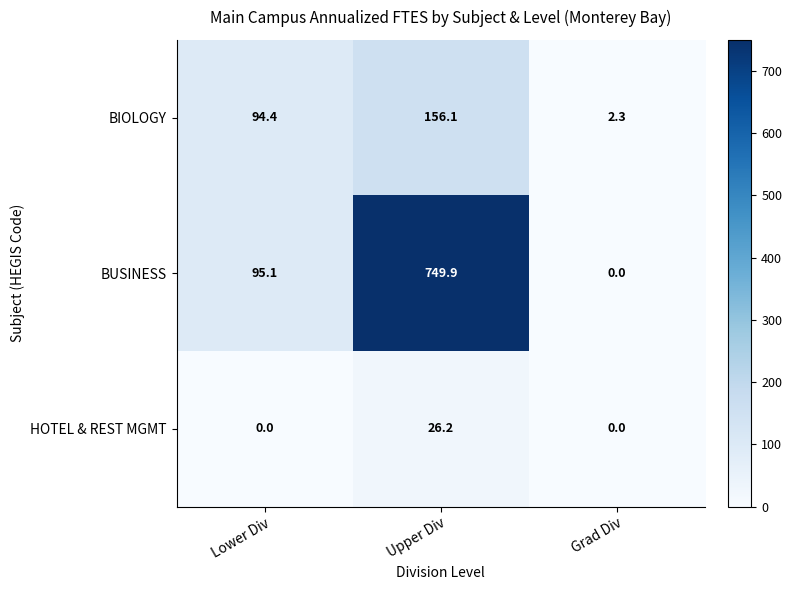

Which series has the largest total across all categories?

BUSINESS